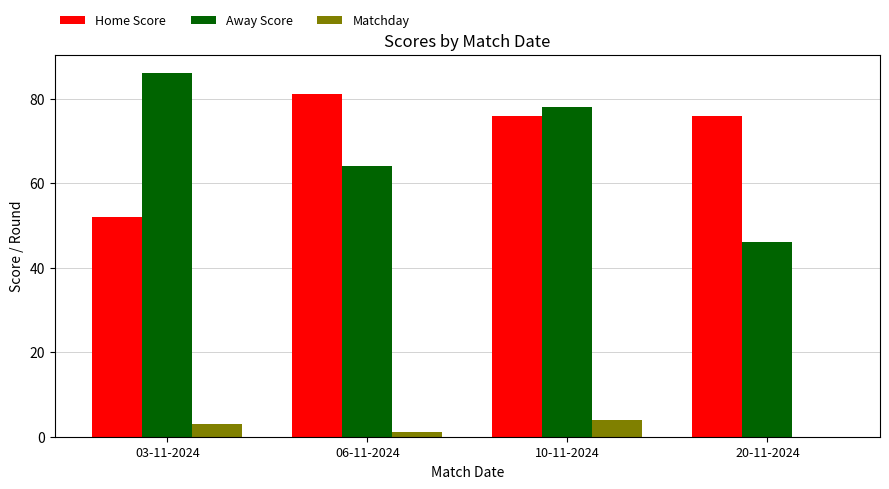

Which category has the highest value across all series?

03-11-2024